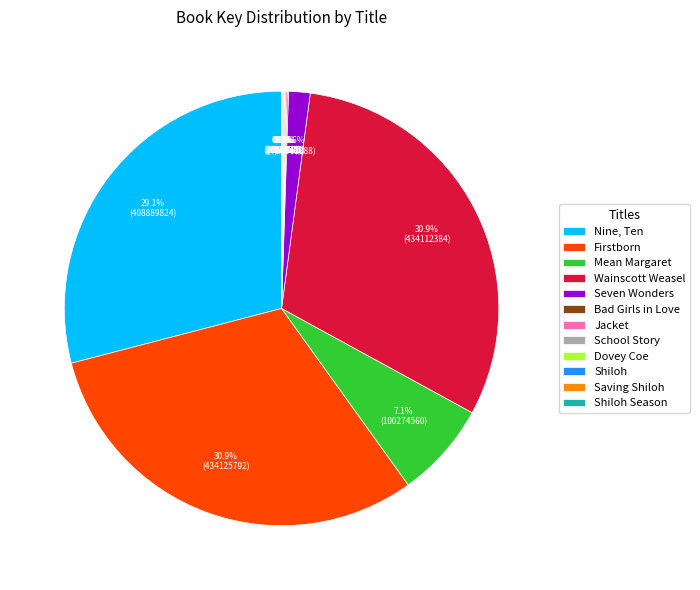

Is there a majority slice in this chart?

No